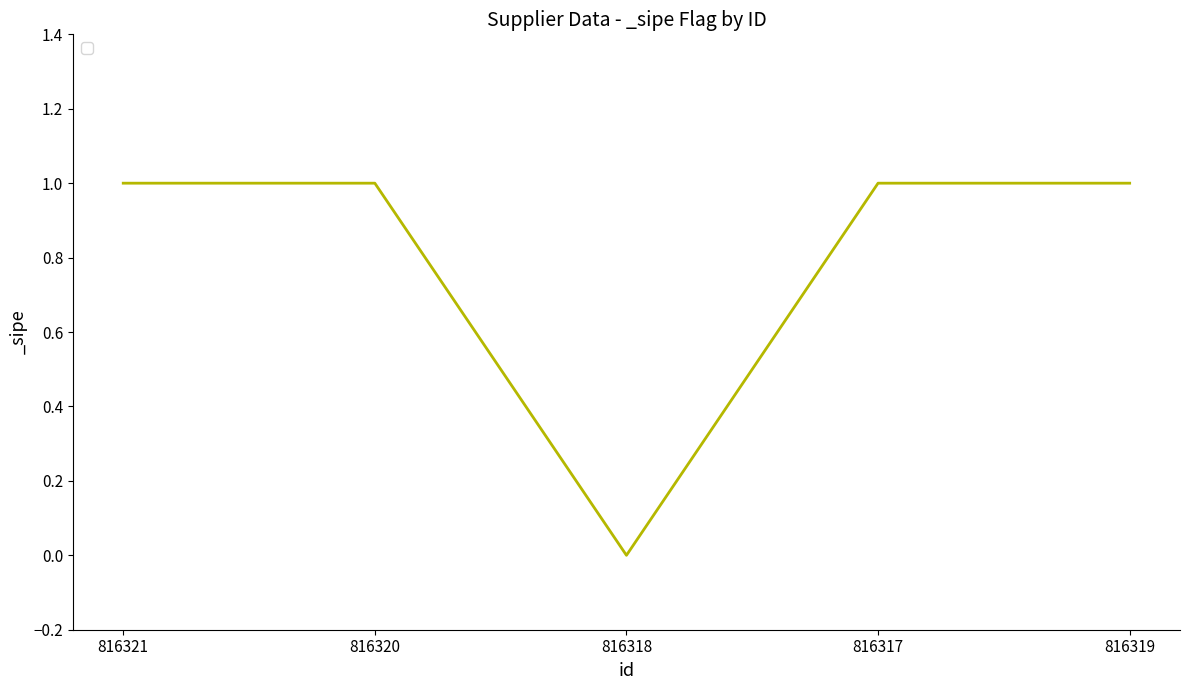

What position from the right is 816319?

1